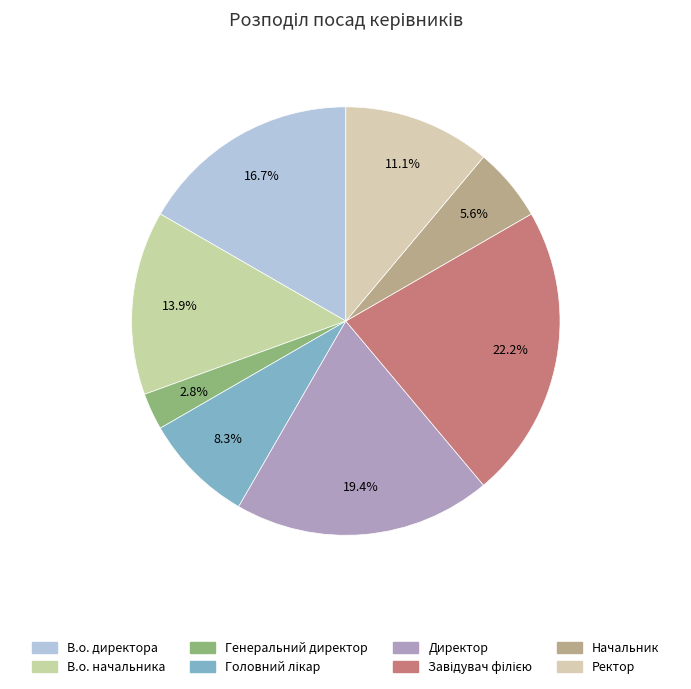

Count the number of slices in the pie.

8